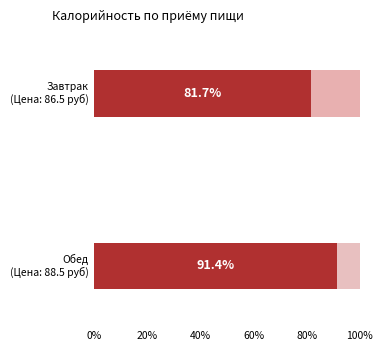

At which category is the sum across all series the highest?

Обед